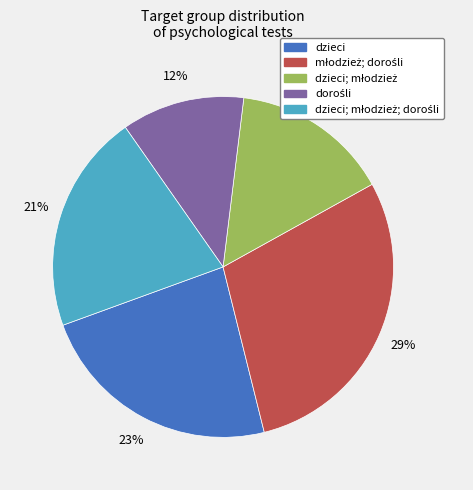

True or false: dzieci accounts for 12% of the total.

False